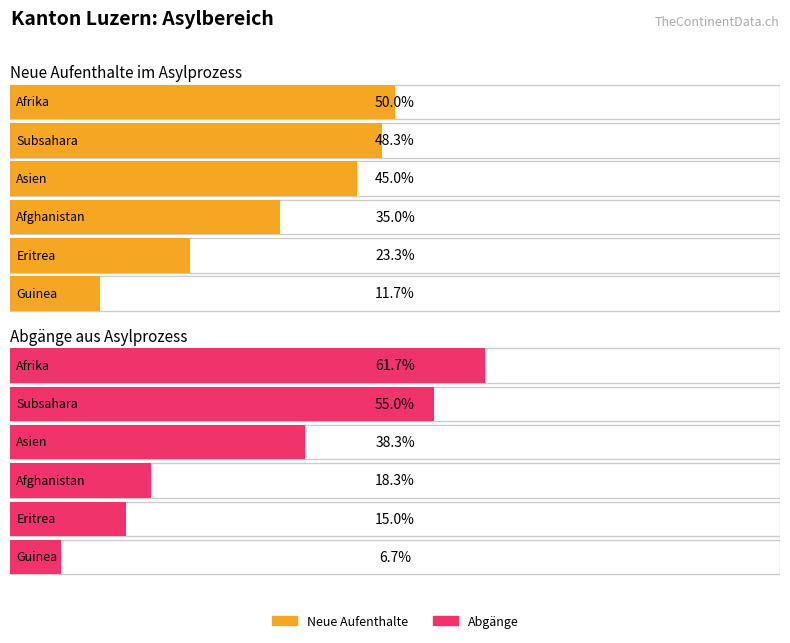

Which label corresponds to the largest value in the chart?

Afrika